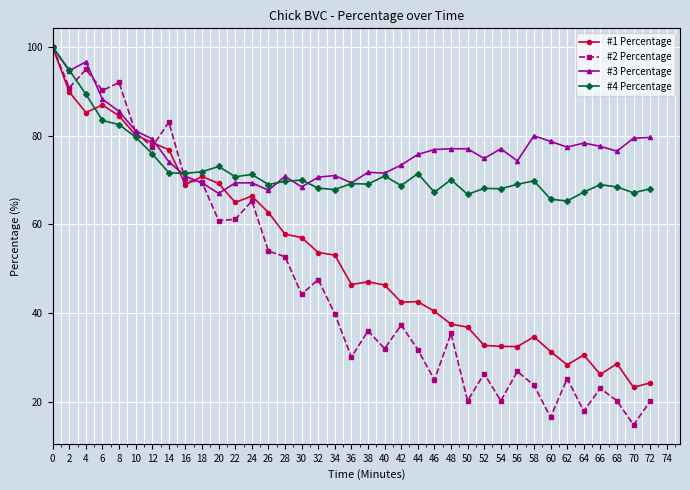

The #4 Percentage series shows 17.1 at 66. True or false?

False